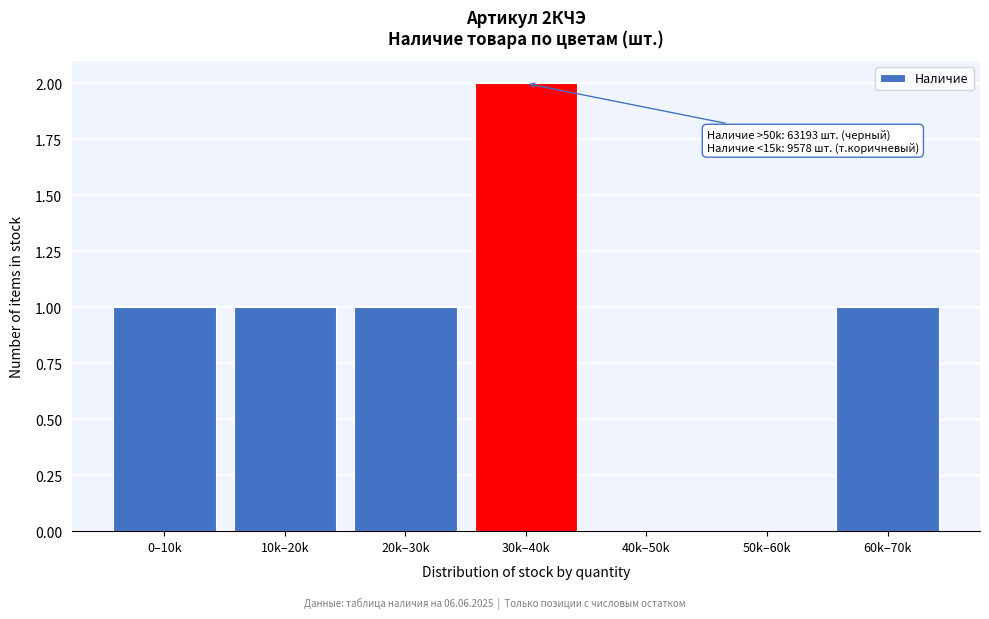

Reading right to left, what are all the values shown in this chart?

60k–70k=1	50k–60k=0	40k–50k=0	30k–40k=2	20k–30k=1	10k–20k=1	0–10k=1